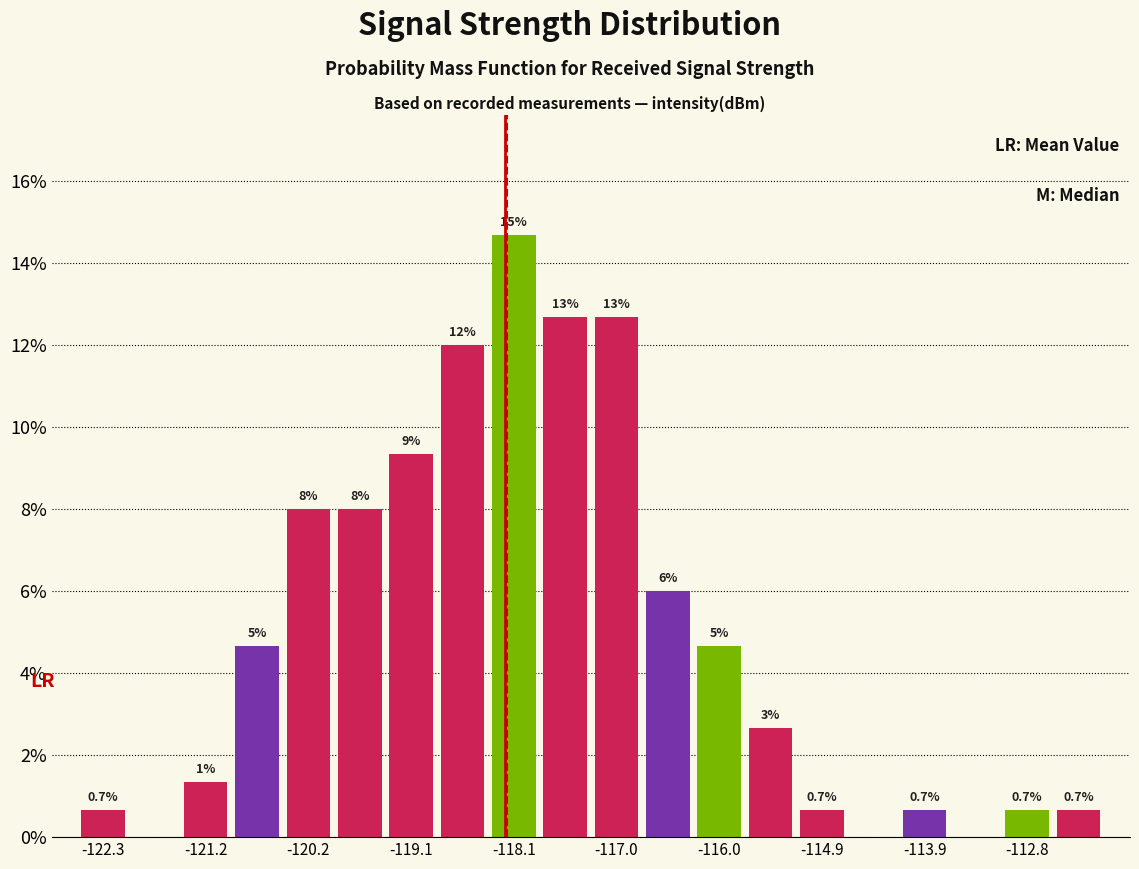

Read against the x-axis, roughly where is the centre of the tallest bar?

-118.0